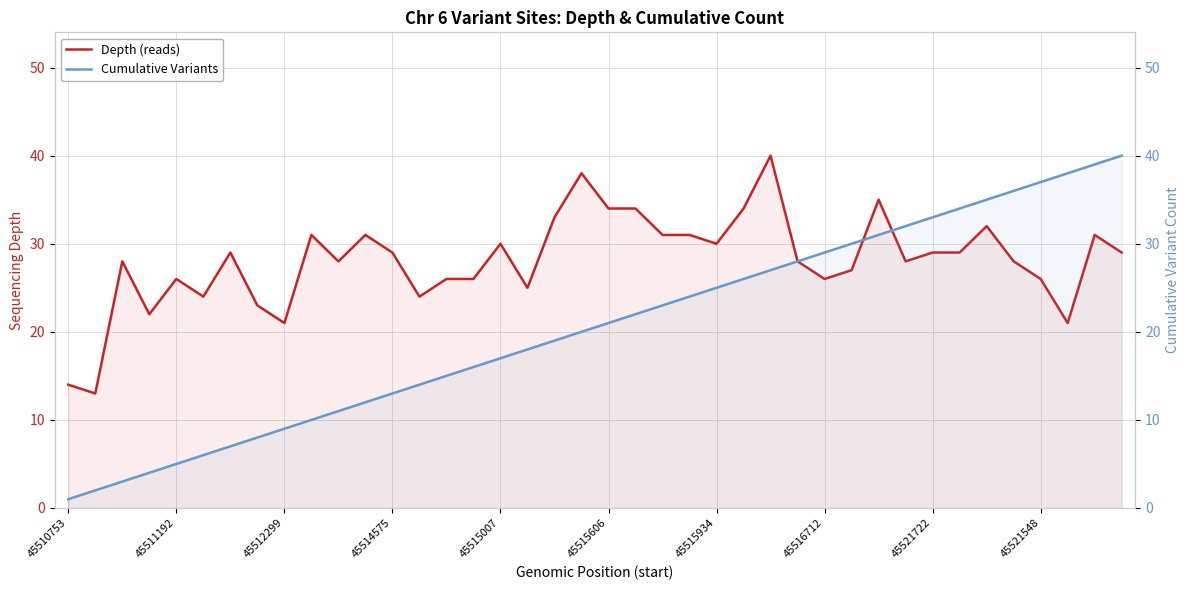

What is the greatest value displayed?

40